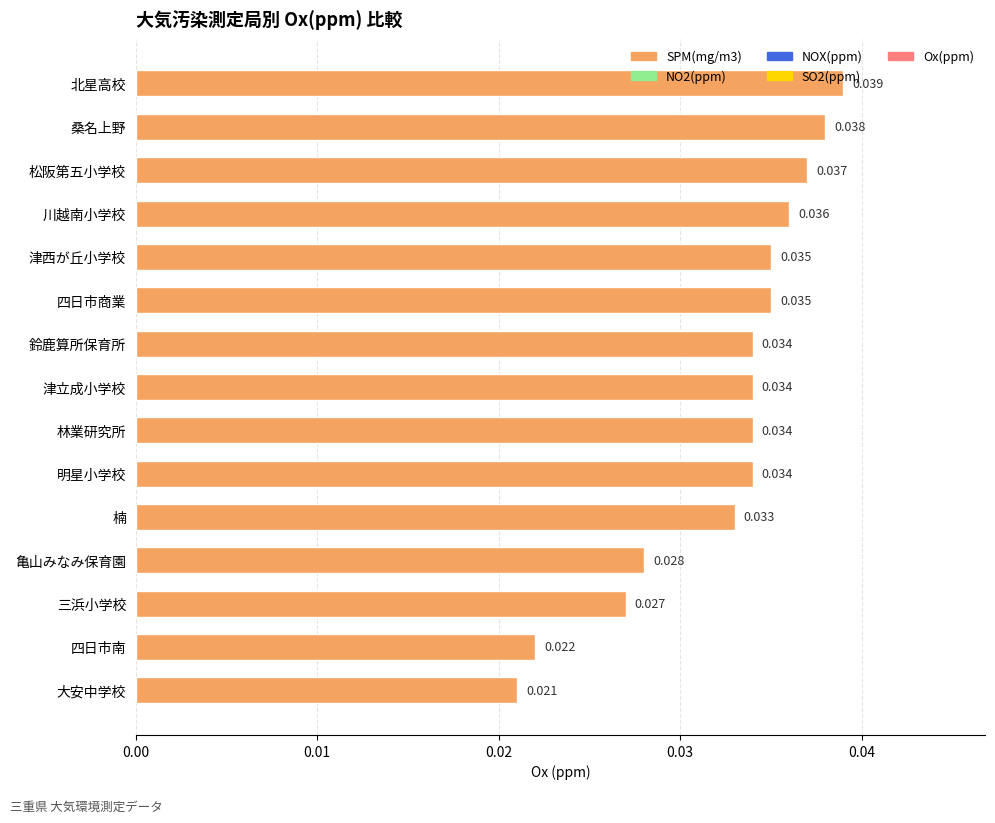

Where is the data nearest to the value 0?

大安中学校